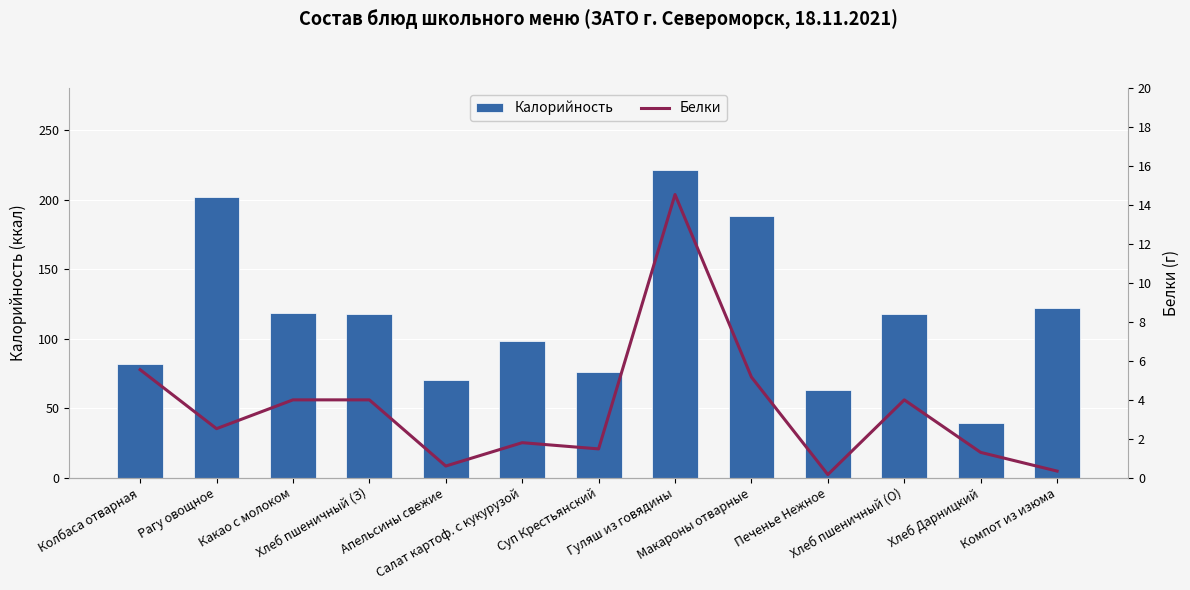

What is the greatest value displayed?

221.0